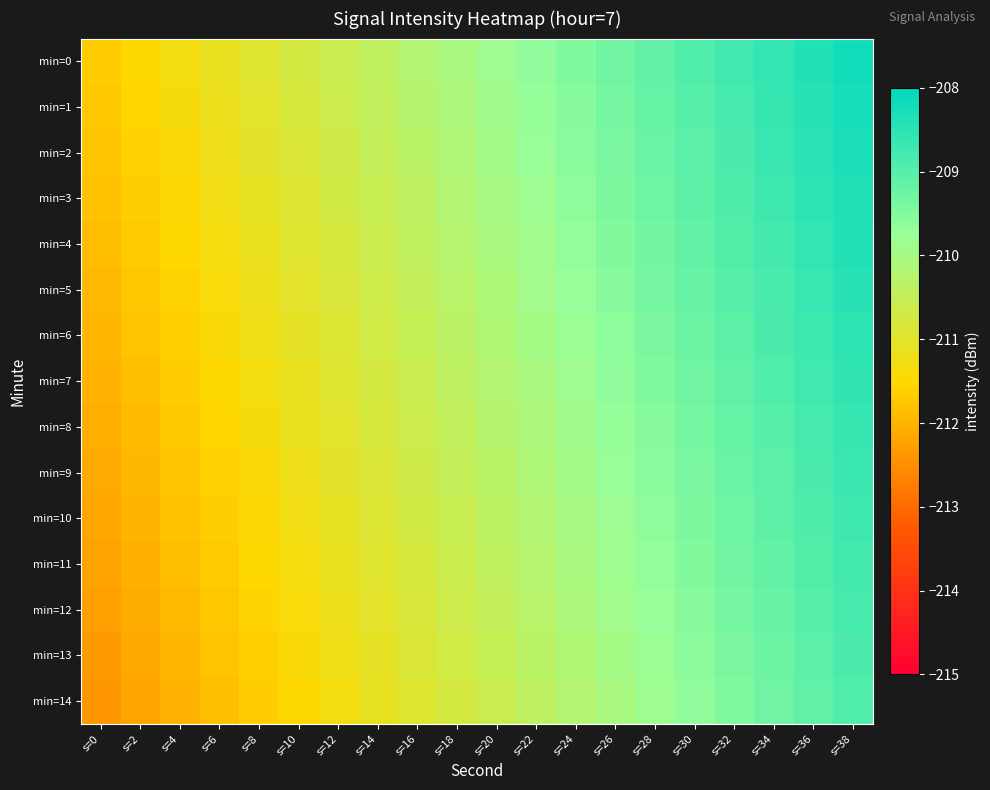

Which has a higher value, s=6 or s=34?

s=34